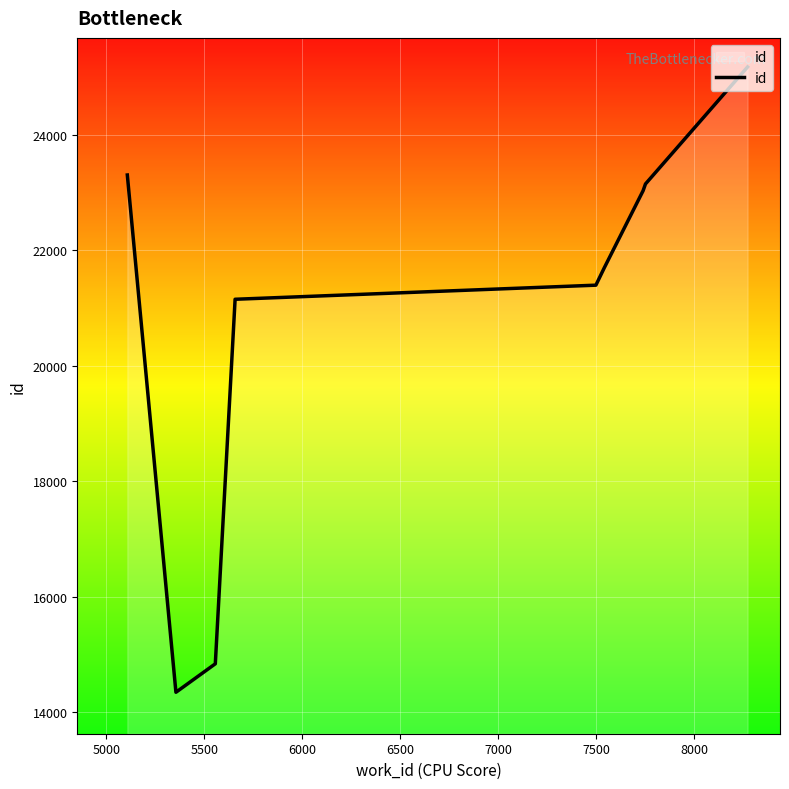

What is the greatest value displayed?

25173